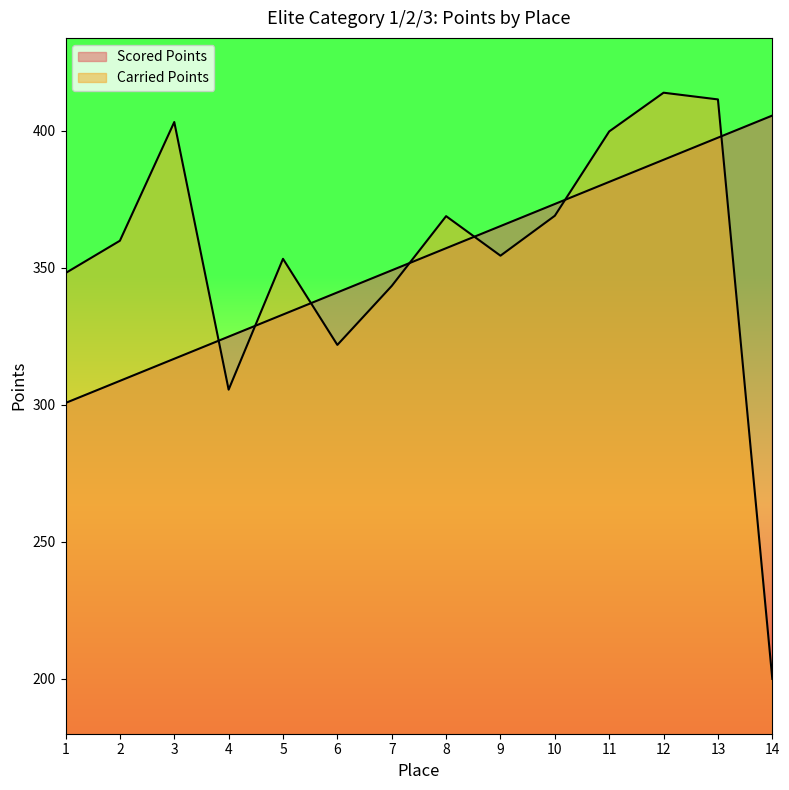

What is the difference between the second highest and minimum values in the Carried Points series?

211.4